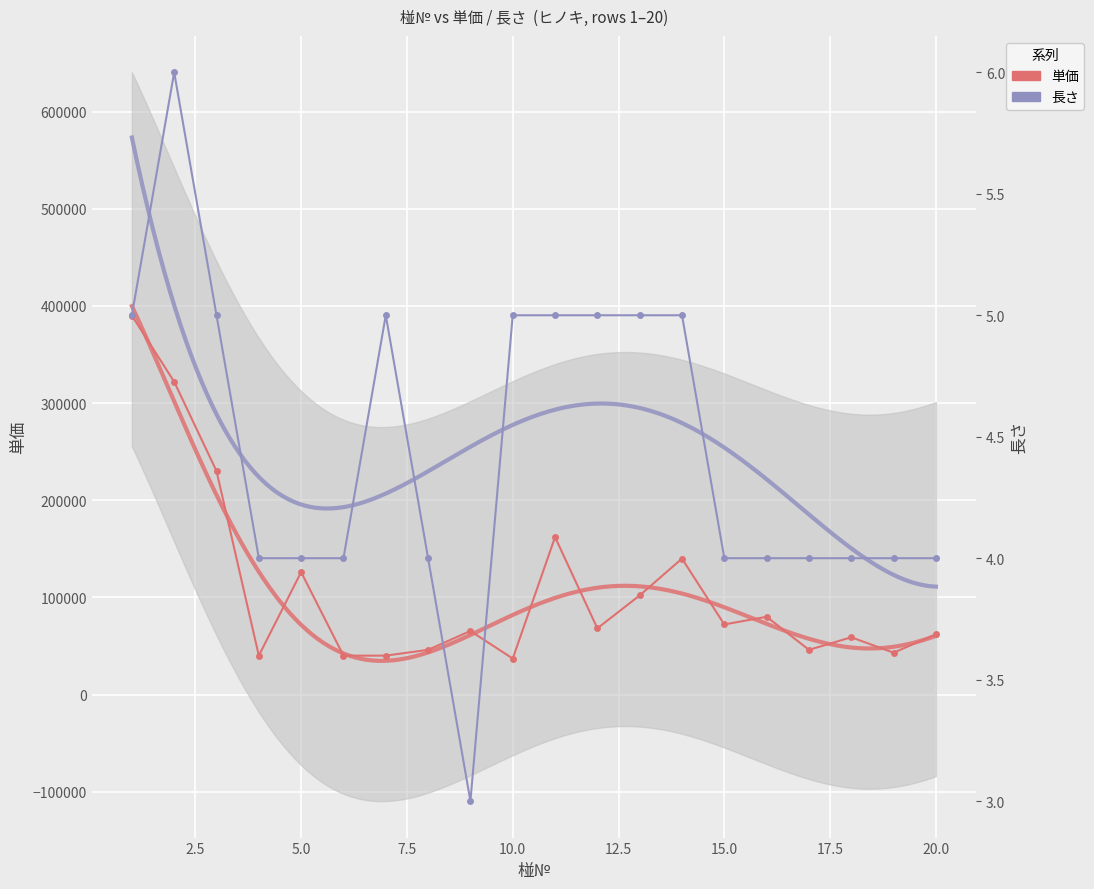

What is the lowest value of the 単価 series?

37000